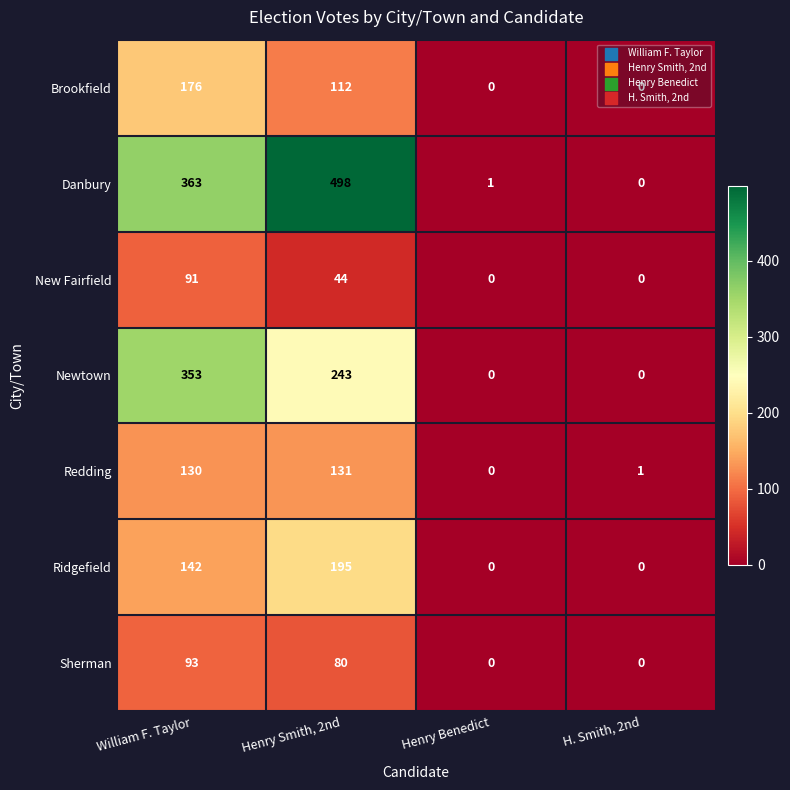

Which series changed the most between Henry Smith, 2nd and Henry Benedict?

Danbury